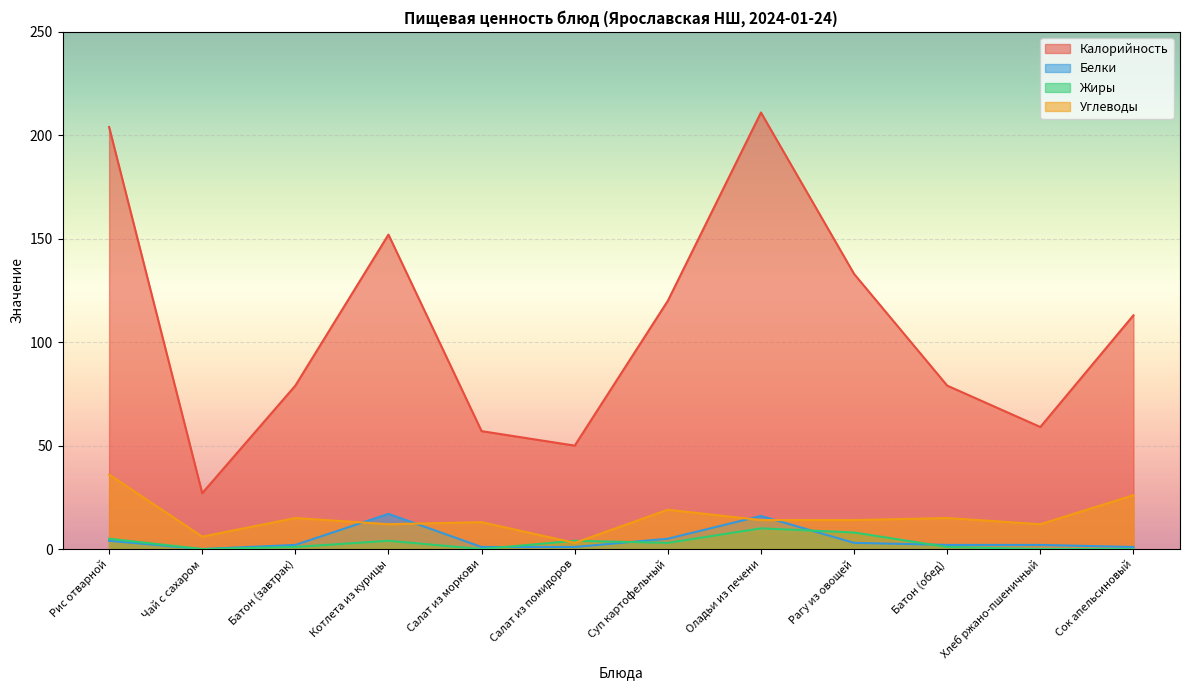

True or false: Углеводы and Калорийность intersect in this chart.

False